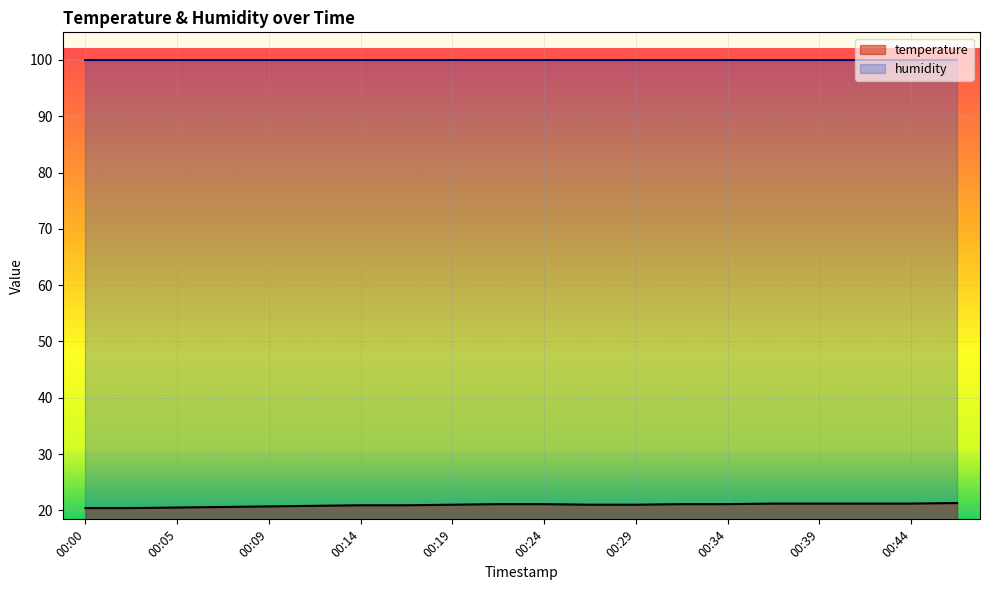

What is the maximum value for temperature?

21.3